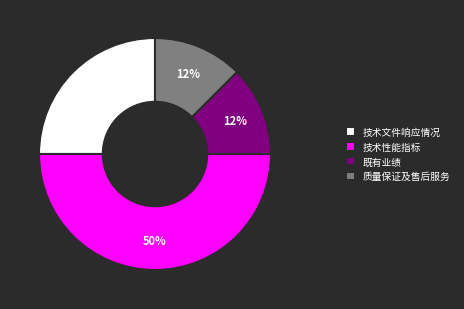

To the nearest percent, what is the difference between the 技术文件响应情况 and 技术性能指标 slice percentages?

25%